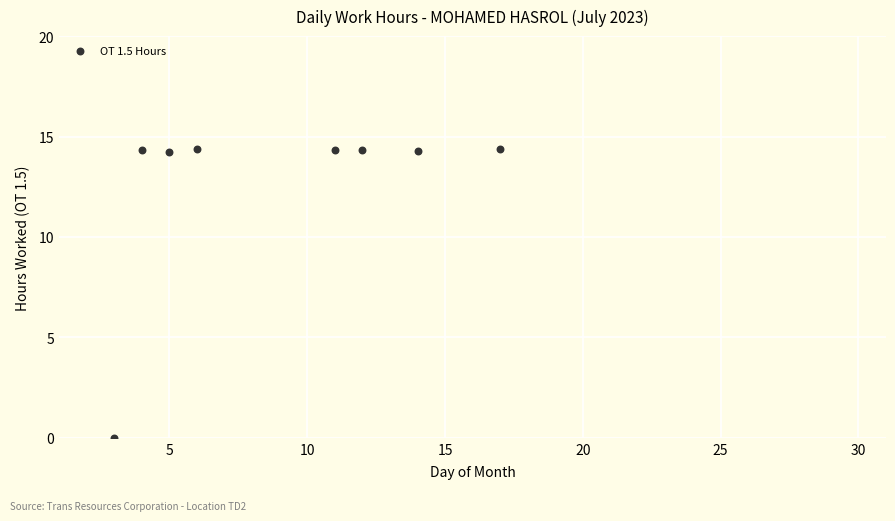

What is the range of X values (max minus min)?

14.0